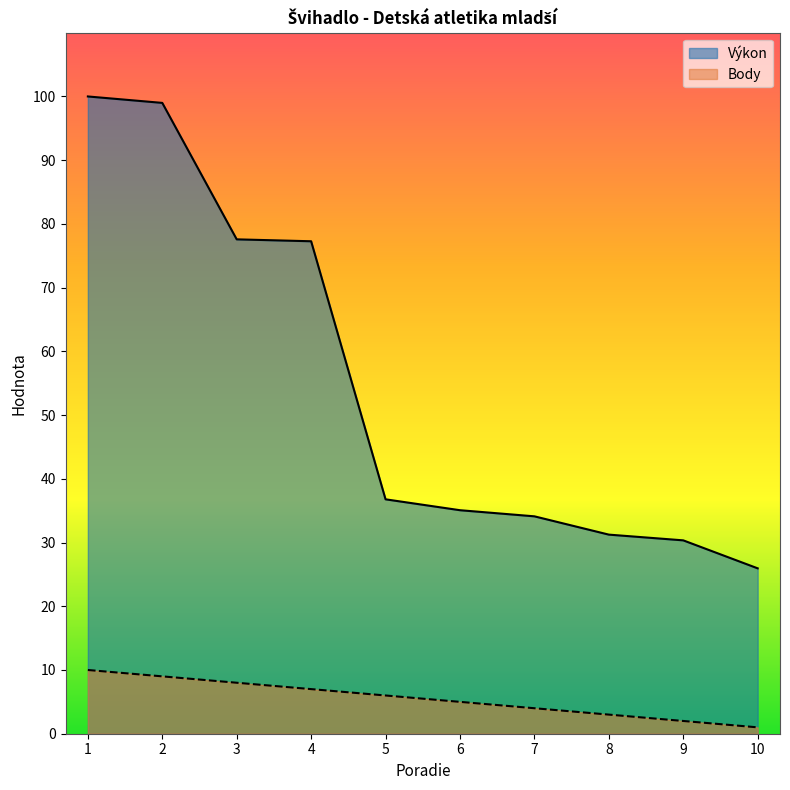

Which category has the lowest value across all series?

10